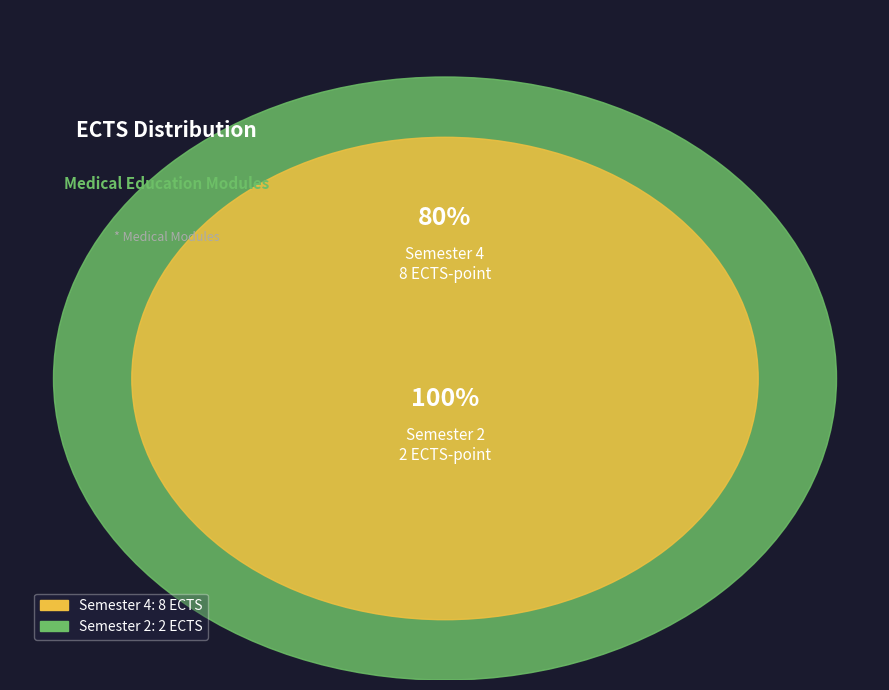

Is there a majority slice in this chart?

Yes